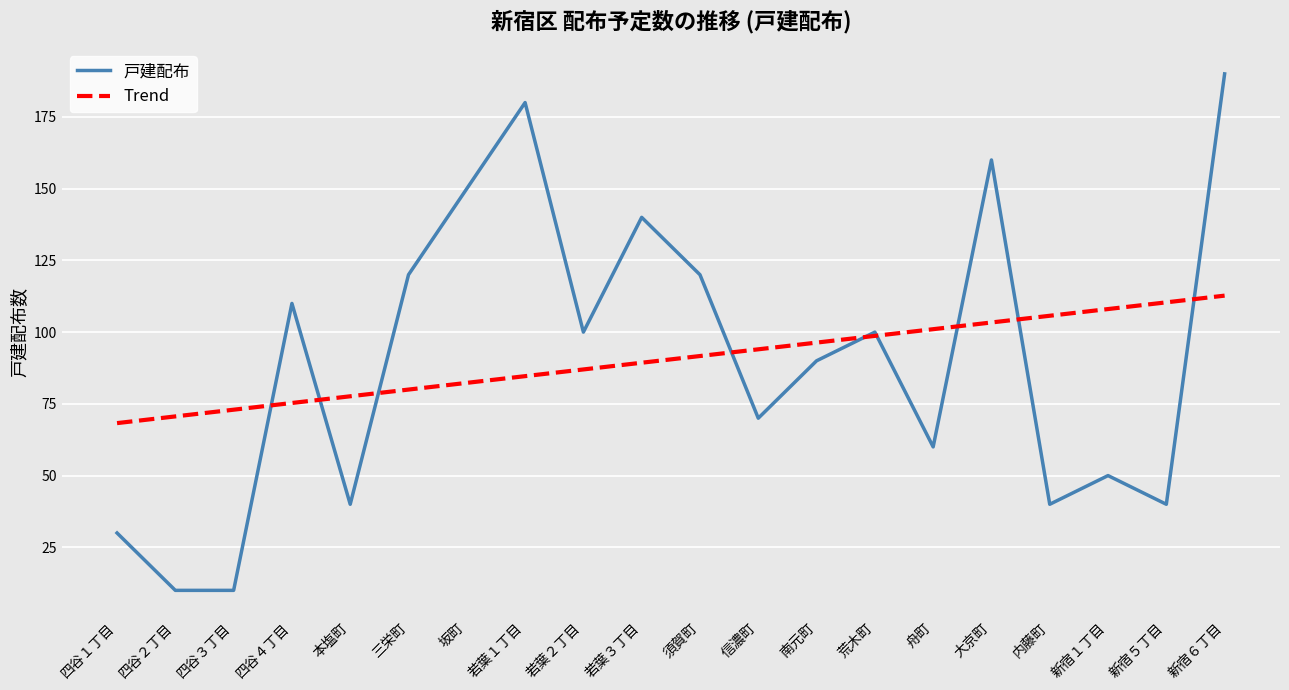

At how many categories does at least one series exceed 164?

2